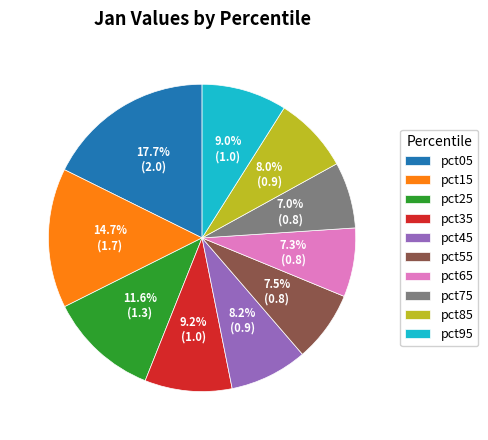

True or false: pct65 accounts for 1% of the total.

False